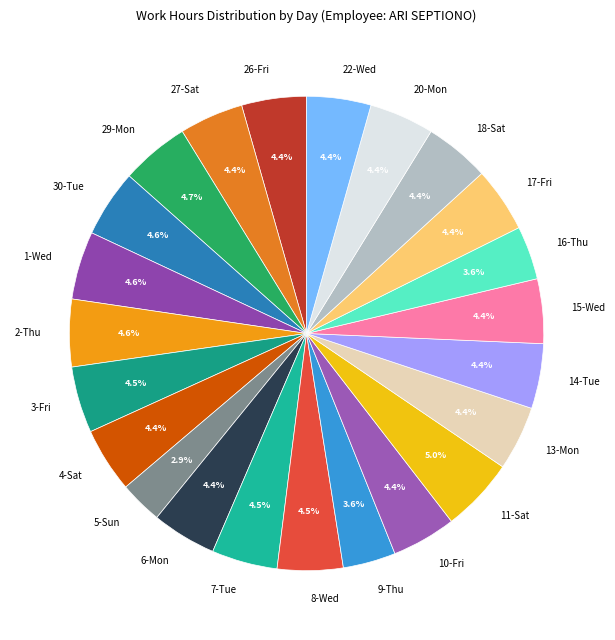

To the nearest percent, what portion does 26-Fri represent?

4%